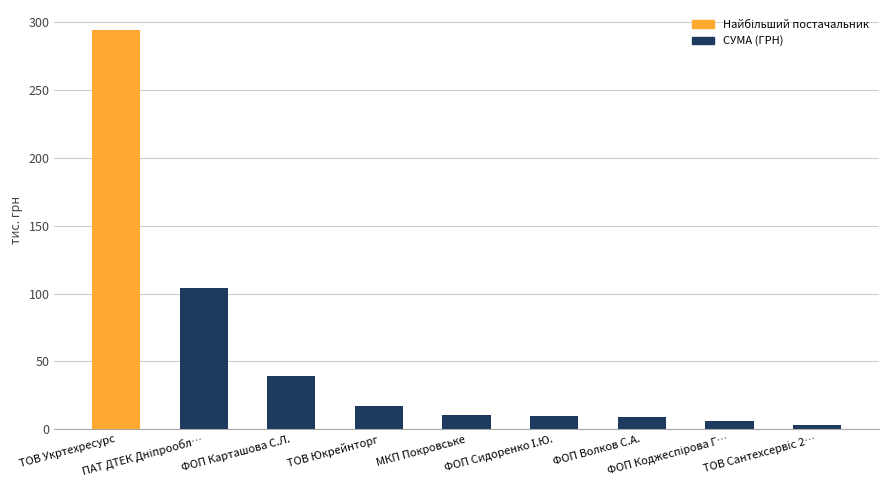

What is the greatest value displayed?

294.4